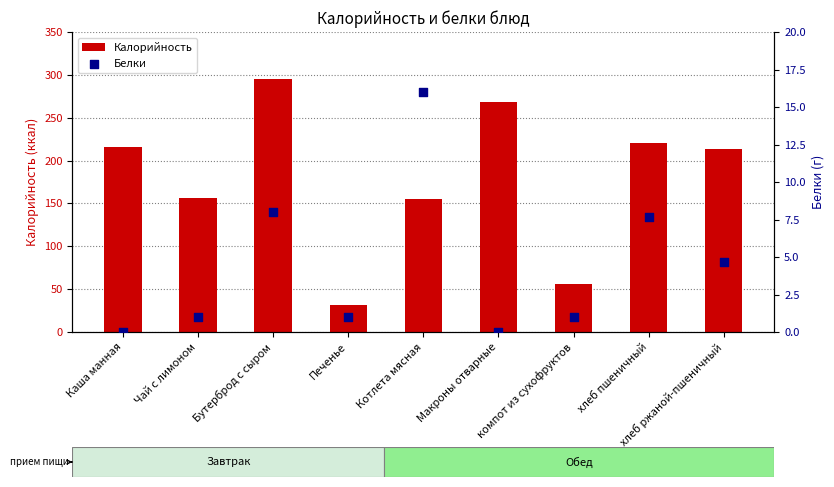

Which series has the largest Y range (max minus min)?

Калорийность